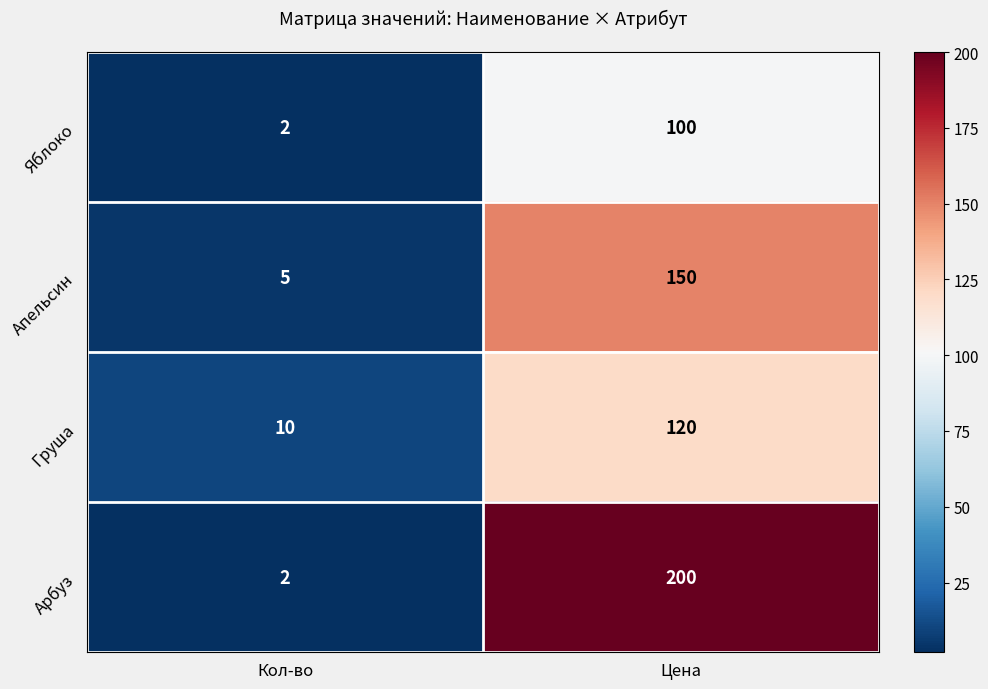

Between Кол-во and Цена, which series saw the biggest shift?

Арбуз